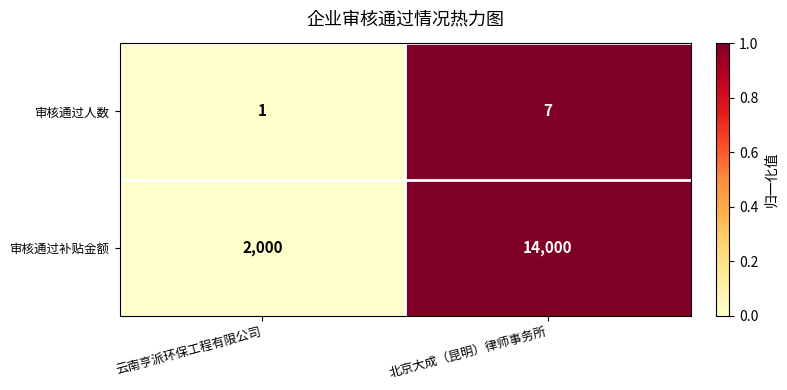

What is the greatest value displayed?

14000